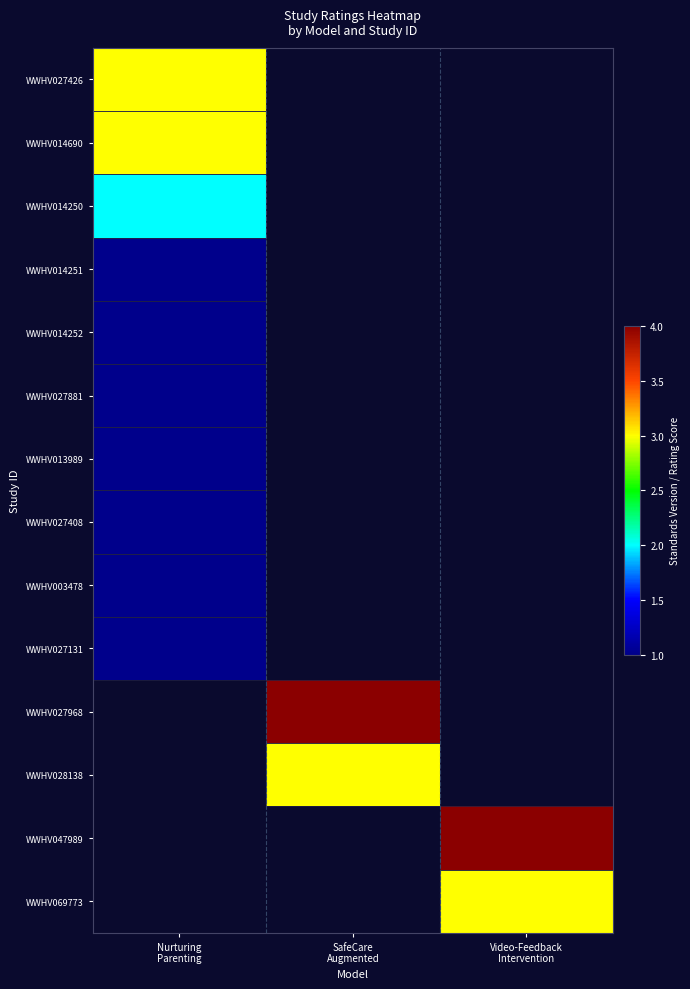

At how many categories does at least one series exceed 3?

2